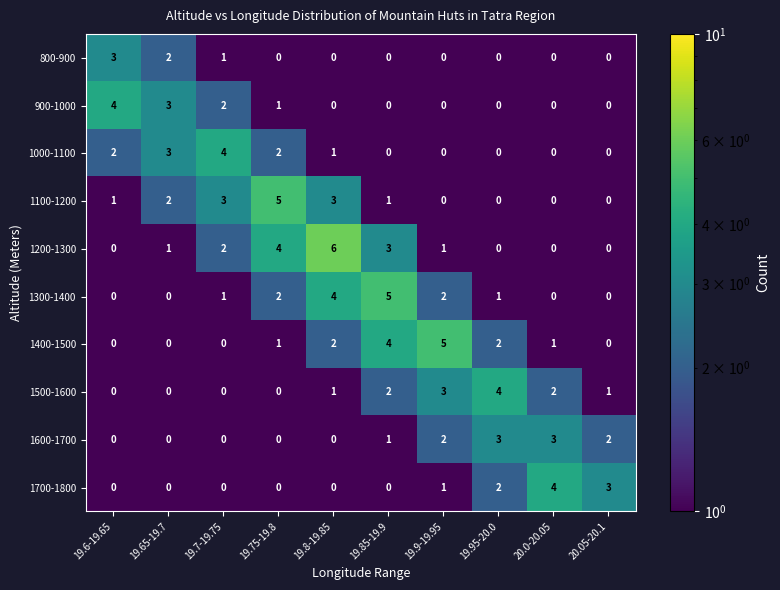

Count the number of categories in the chart.

10